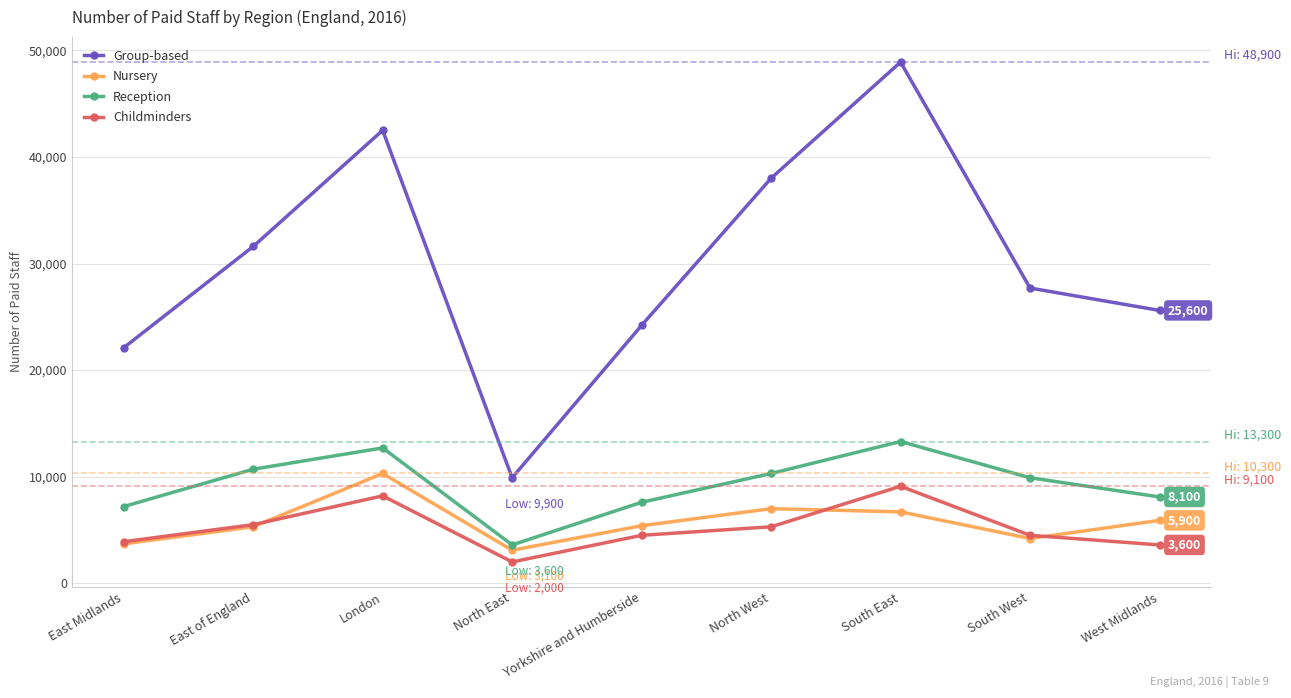

What is the spread (max minus min) of values at South West?

23500